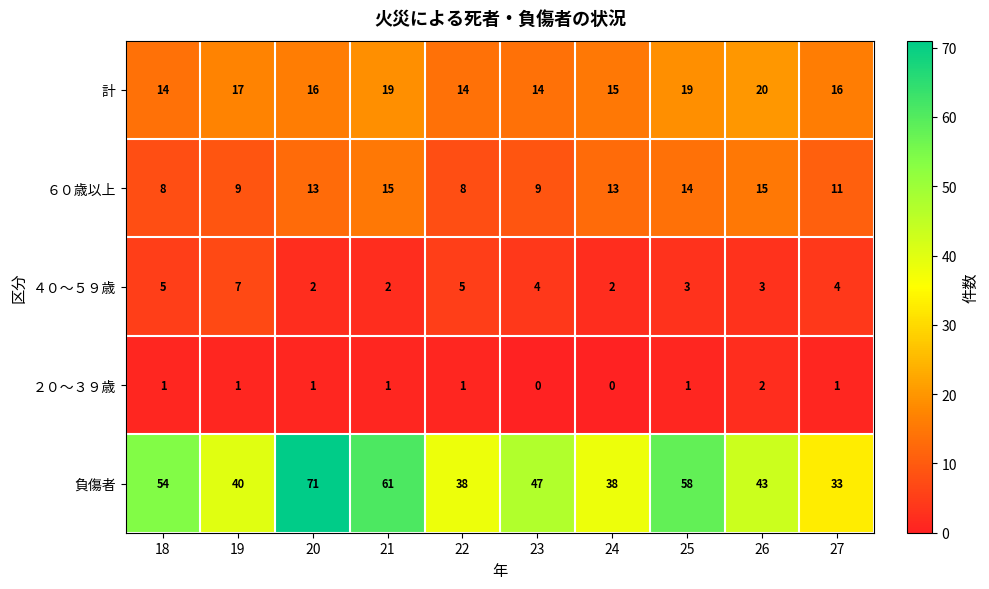

What is the spread (max minus min) of values at 20?

70